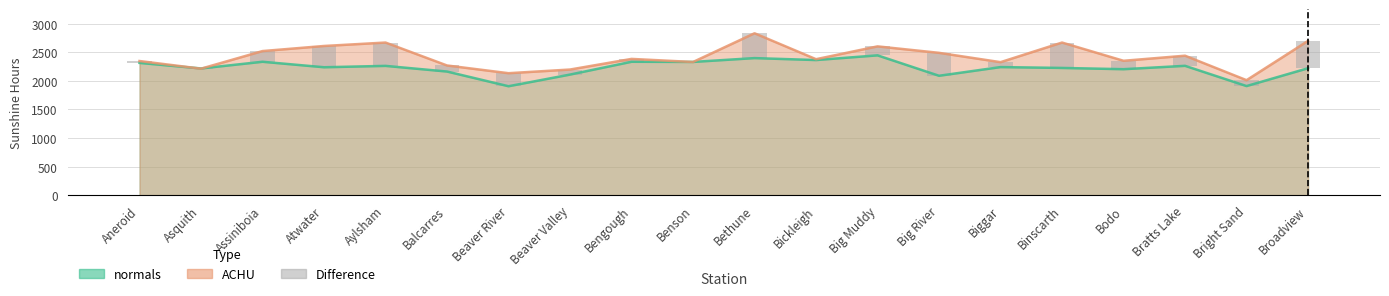

Rank the categories by value from highest to lowest.

Broadview, Binscarth, Bethune, Aylsham, Big River, Atwater, Beaver River, Assiniboia, Bratts Lake, Big Muddy, Bodo, Balcarres, Bright Sand, Beaver Valley, Biggar, Bengough, Aneroid, Bickleigh, Asquith, Benson